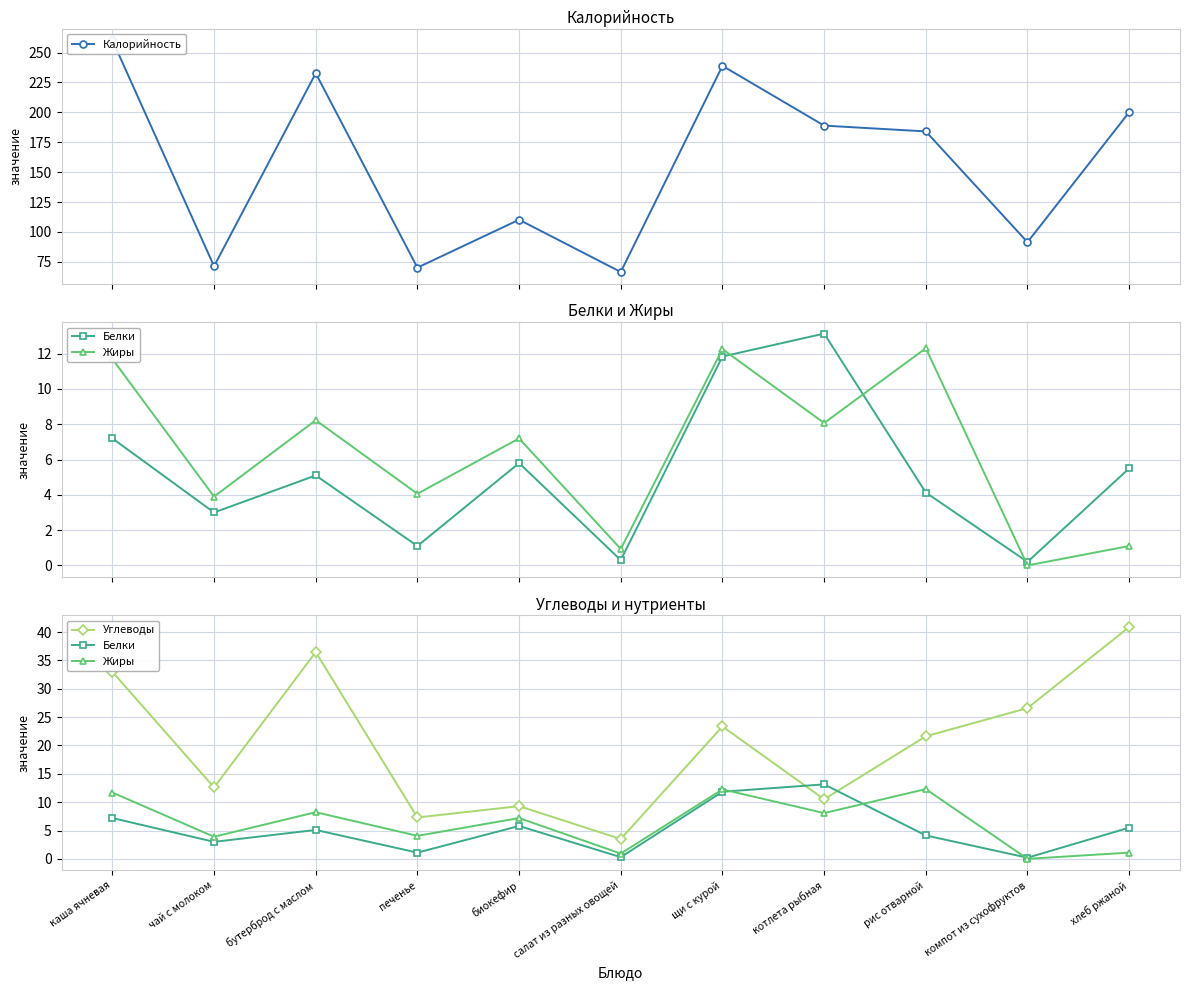

Which series has the widest spread of values?

Калорийность